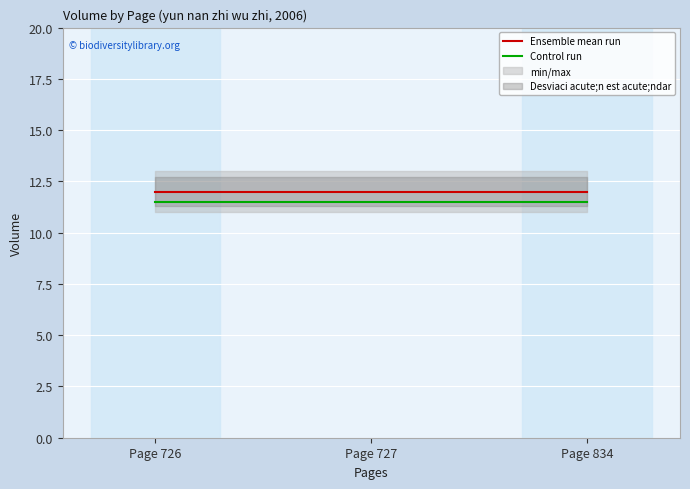

List the labels in order of Ensemble mean run value, smallest first.

Page 726, Page 727, Page 834